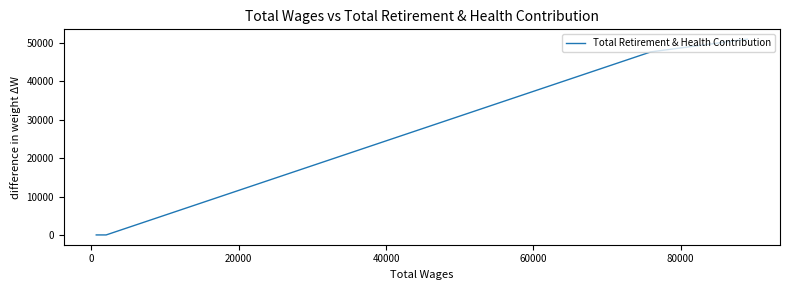

What is the maximum value shown in the chart?

50959